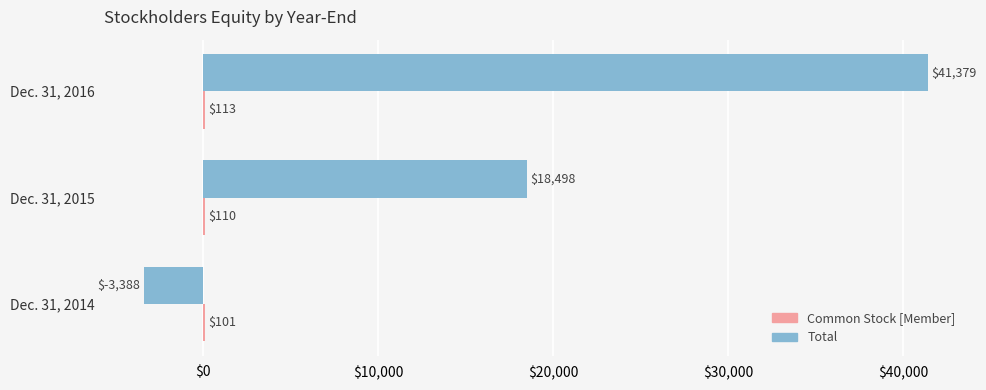

Which series changed the most between Dec. 31, 2014 and Dec. 31, 2015?

Total